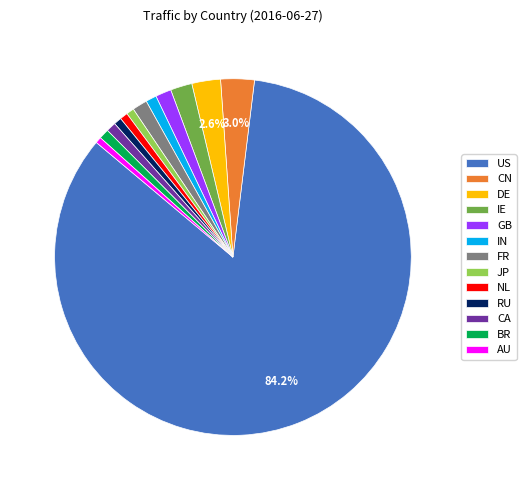

Is the sum of JP and IN greater than half?

No